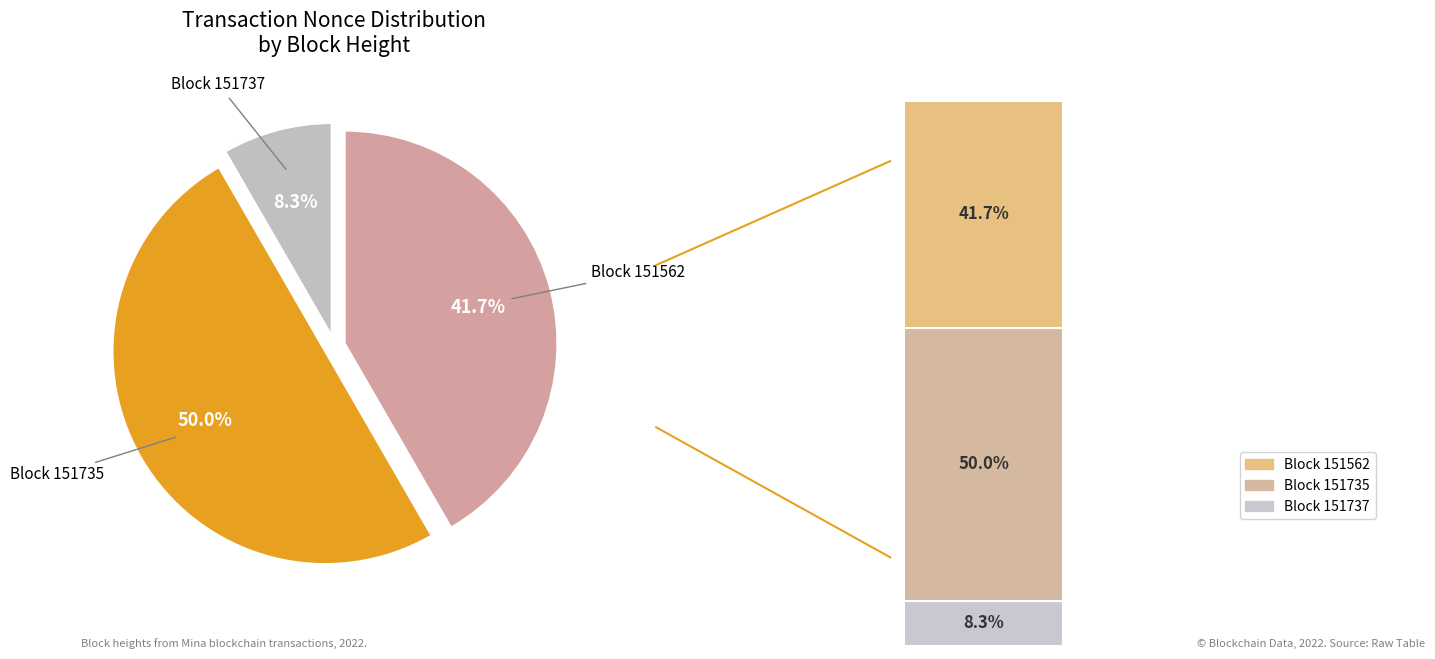

Does 151735 account for over 50% of the chart?

No